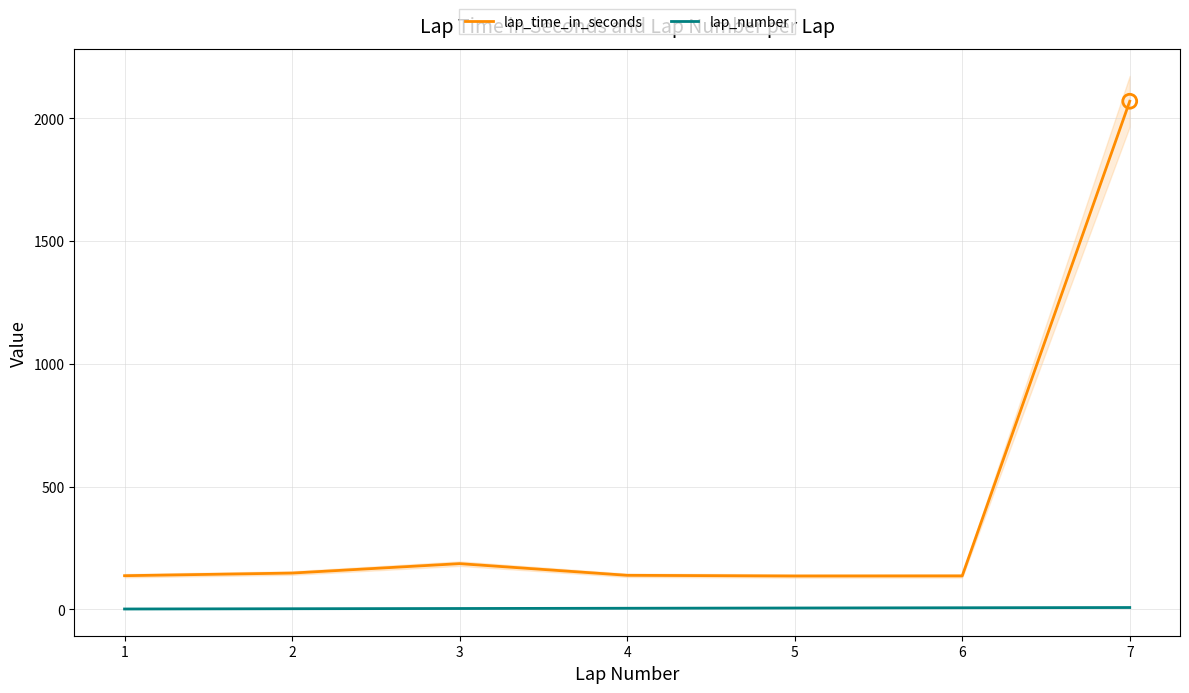

Which series has the largest Y range (max minus min)?

lap_time_in_seconds